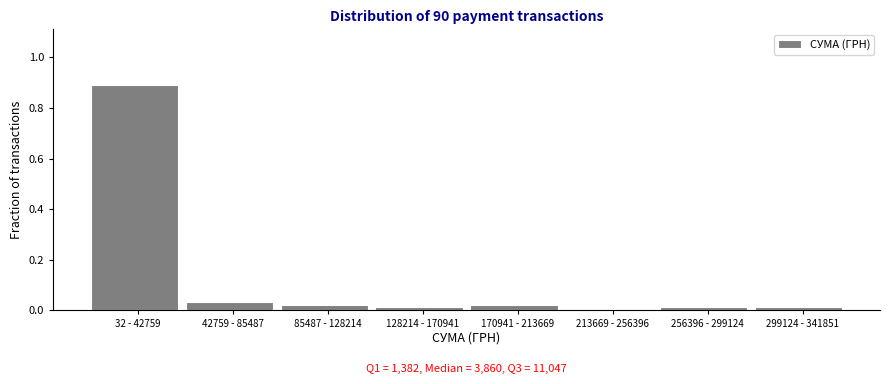

The value at 85487 - 128214 is 0.0. True or false?

True